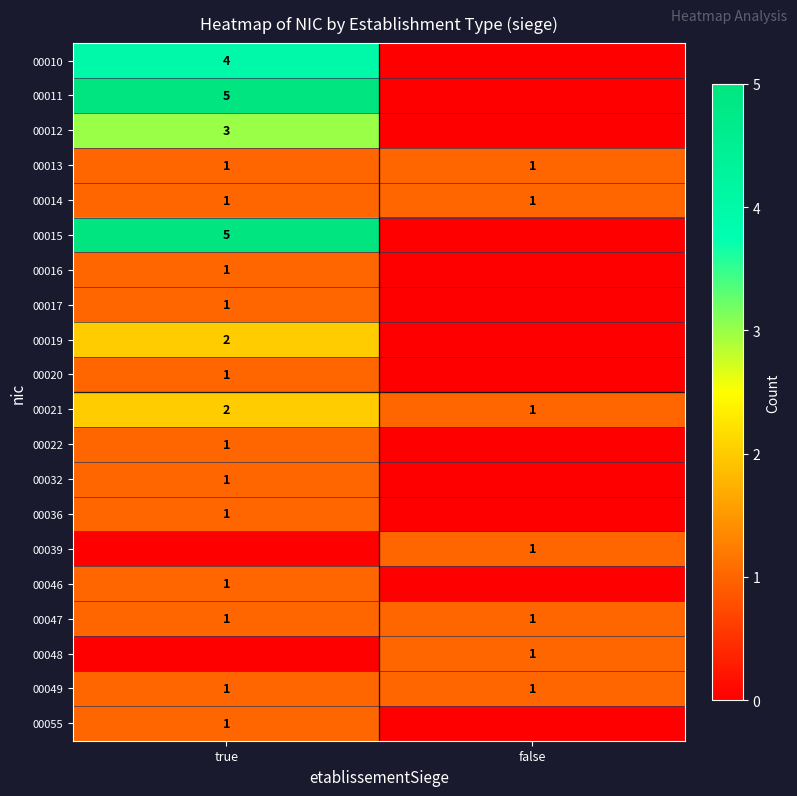

The value of 00014 at true is 0. True or false?

False